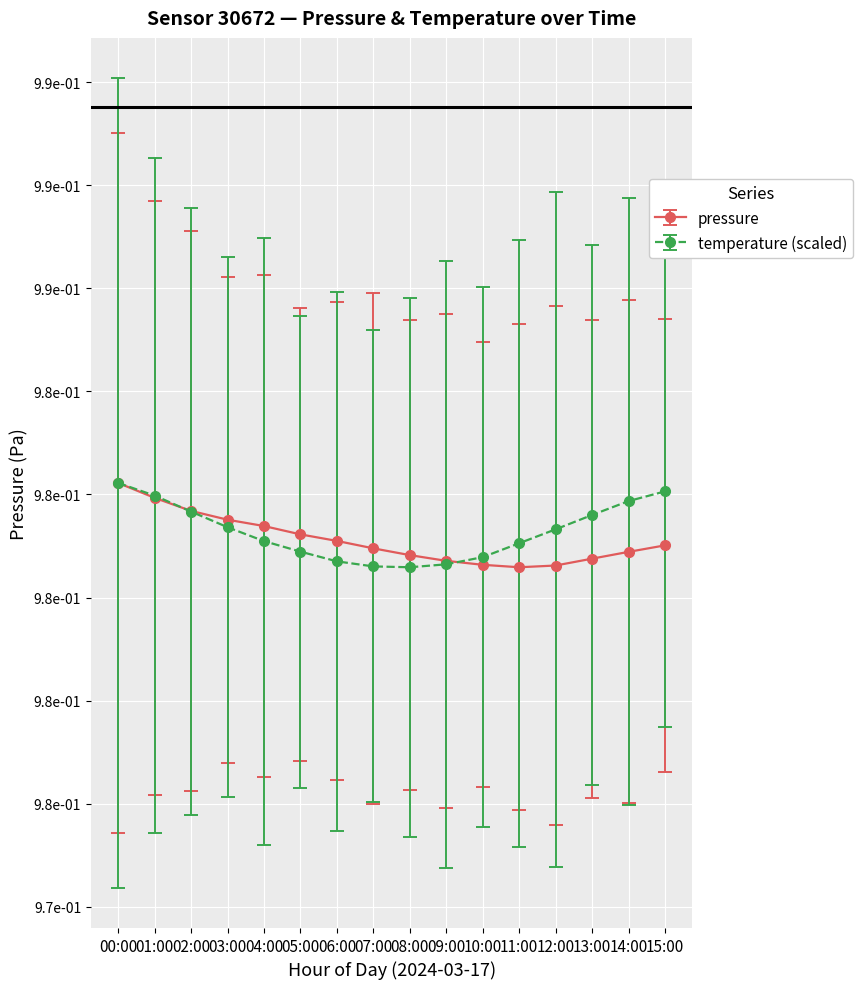

Does the chart have visible grid lines?

Yes